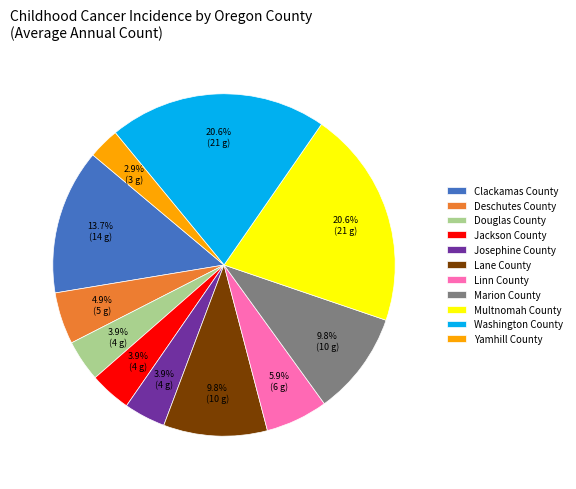

To the nearest percent, what is the combined percentage of Deschutes County and Clackamas County?

19%